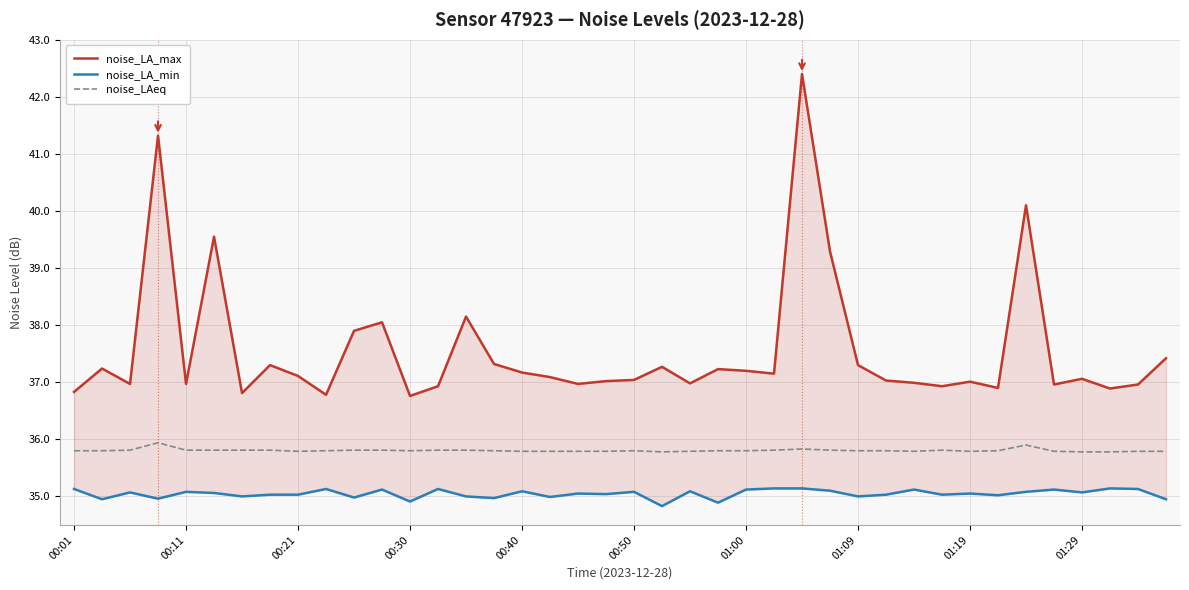

What is the lowest value of the noise_LAeq series?

35.8